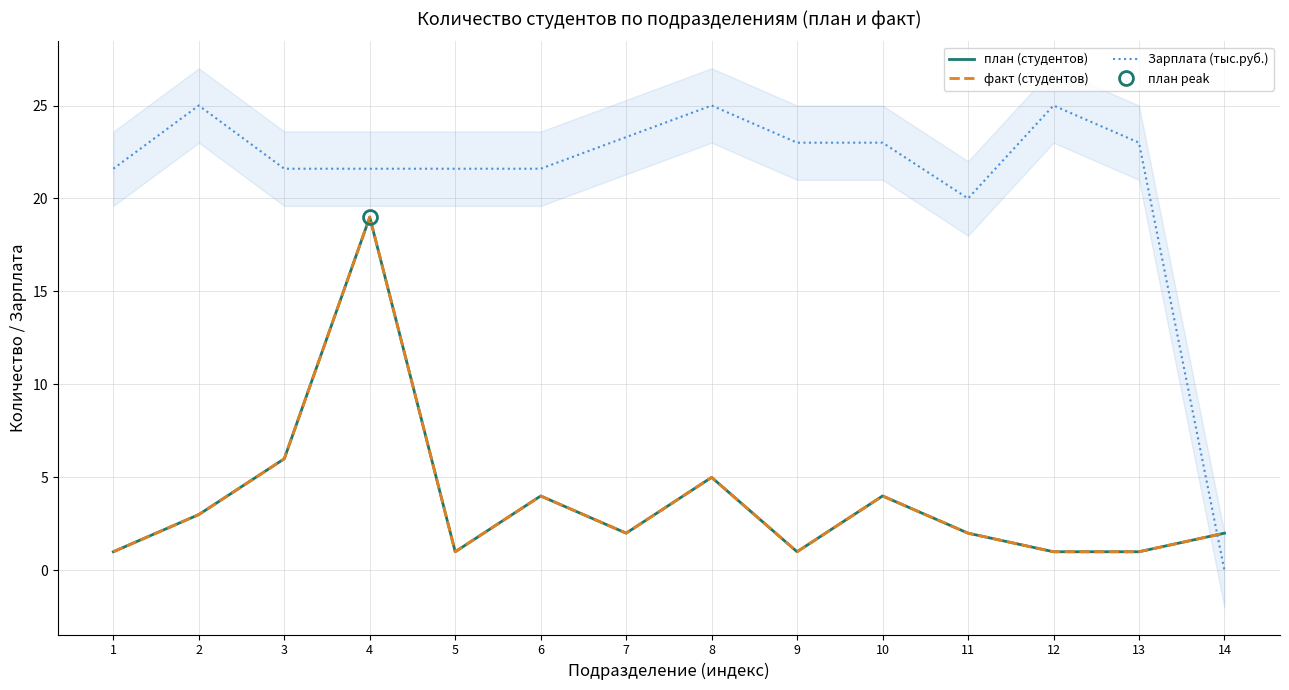

True or false: план (студентов) has more than 1 interior local peaks.

True